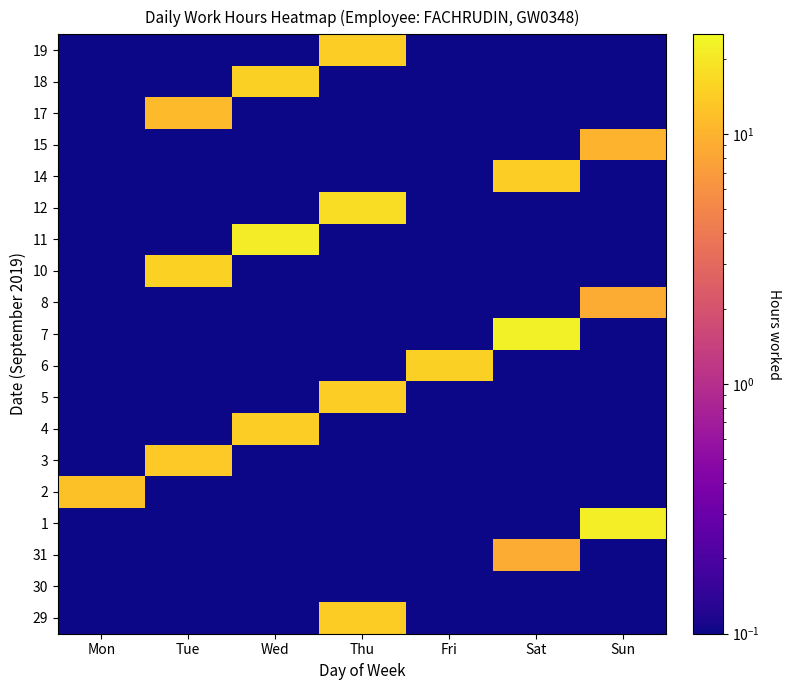

Which series has the largest total across all categories?

7